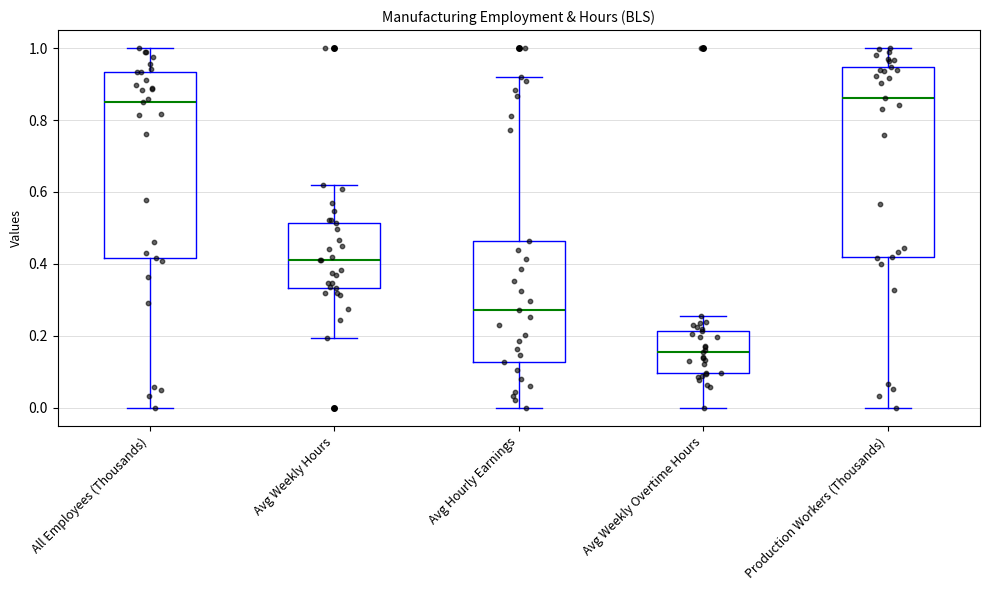

Reading left to right, transcribe this box plot: for each box, give where its median line is, the range the box spans, and where its two whiskers end, as read against the y-axis. The values are not printed on the chart, so give them approximately, as read against the axis.

All Employees (Thousands): median 0.86, box 0.42 to 0.94, whiskers 0.00 to 1.00
Avg Weekly Hours: median 0.42, box 0.34 to 0.52, whiskers 0.20 to 0.62
Avg Hourly Earnings: median 0.28, box 0.12 to 0.46, whiskers 0.00 to 0.92
Avg Weekly Overtime Hours: median 0.16, box 0.10 to 0.22, whiskers 0.00 to 0.26
Production Workers (Thousands): median 0.86, box 0.42 to 0.94, whiskers 0.00 to 1.00